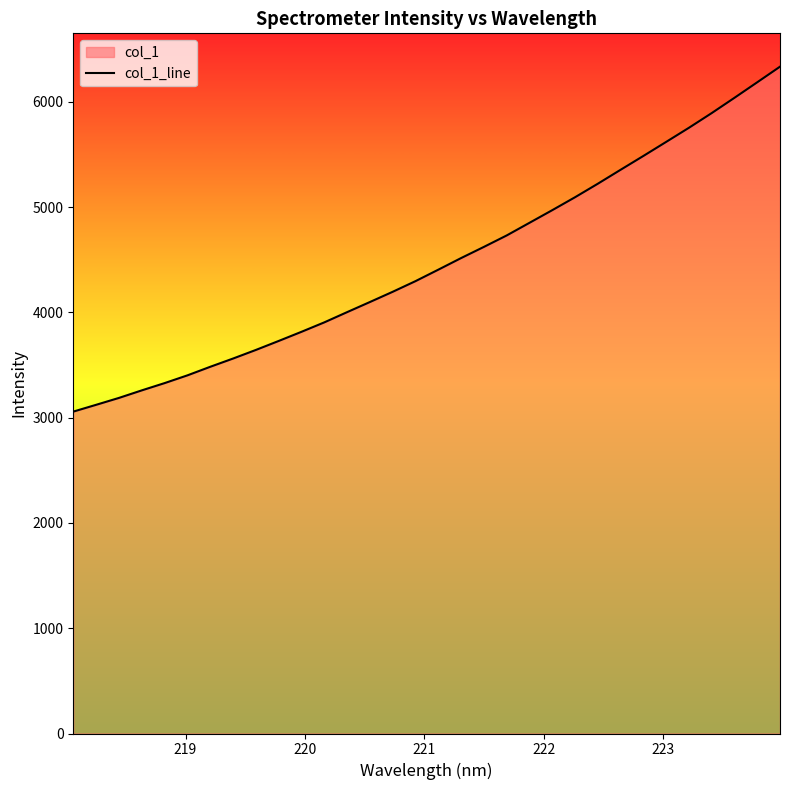

What is the difference between the maximum and minimum values?

3277.0